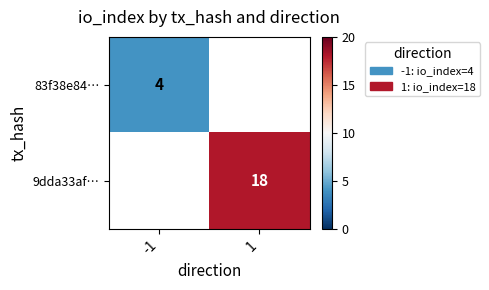

The 9dda33af… series shows 18 at 1. True or false?

True